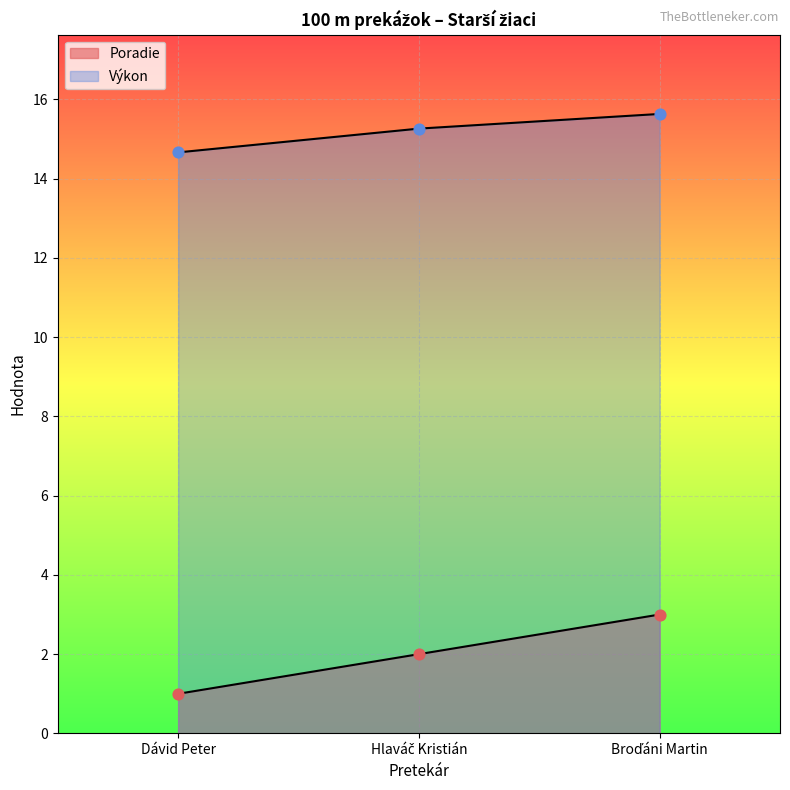

What are all the series names shown in the legend?

Poradie, Výkon